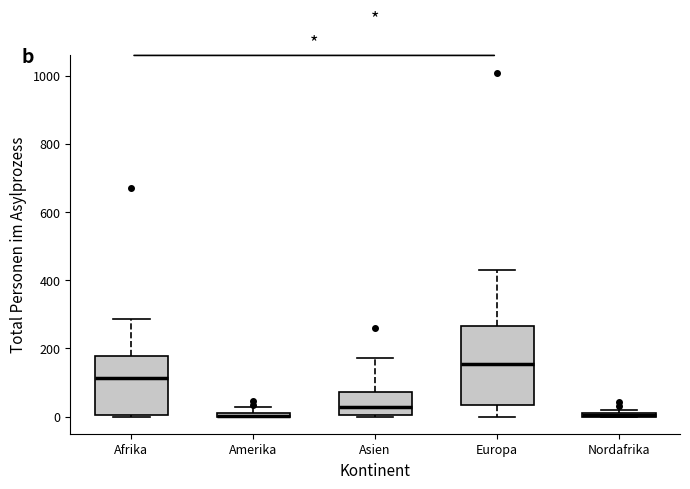

Comparing the boxes themselves (not the whiskers), which one is the tallest?

Europa